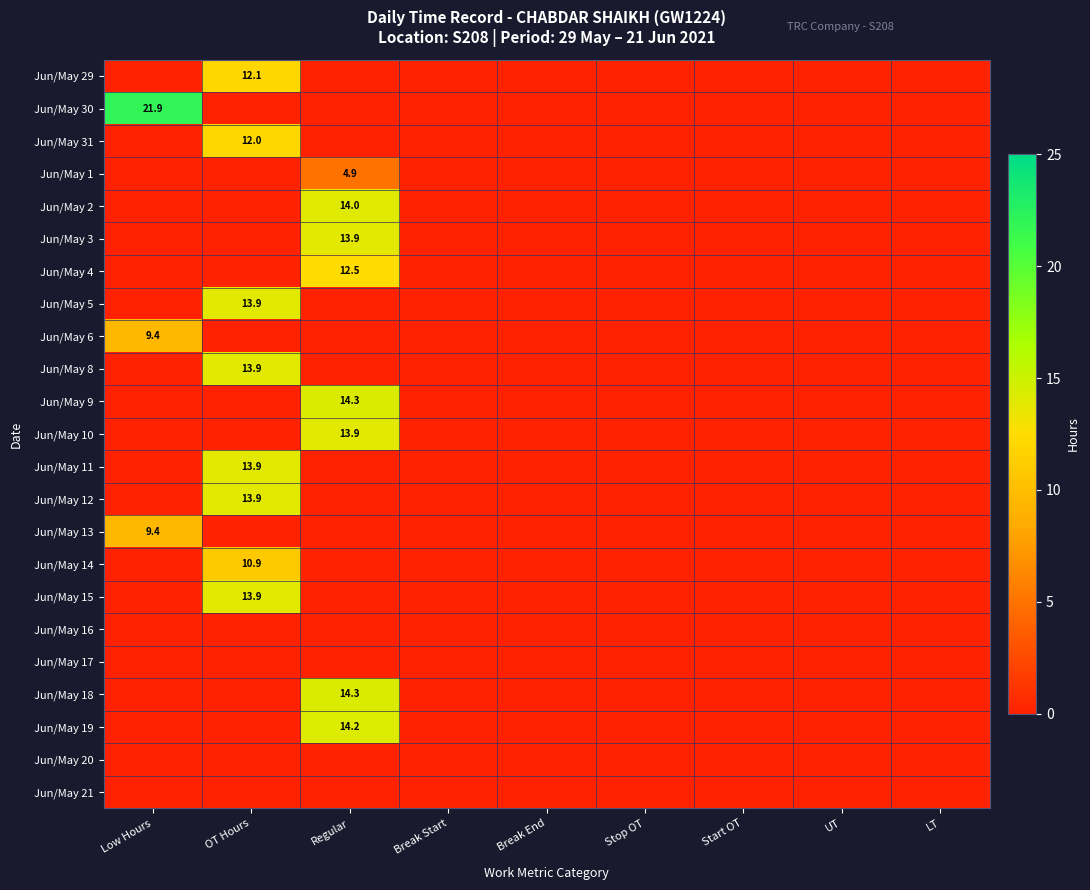

The value of Jun/May 5 at OT Hours is 13.9. True or false?

True